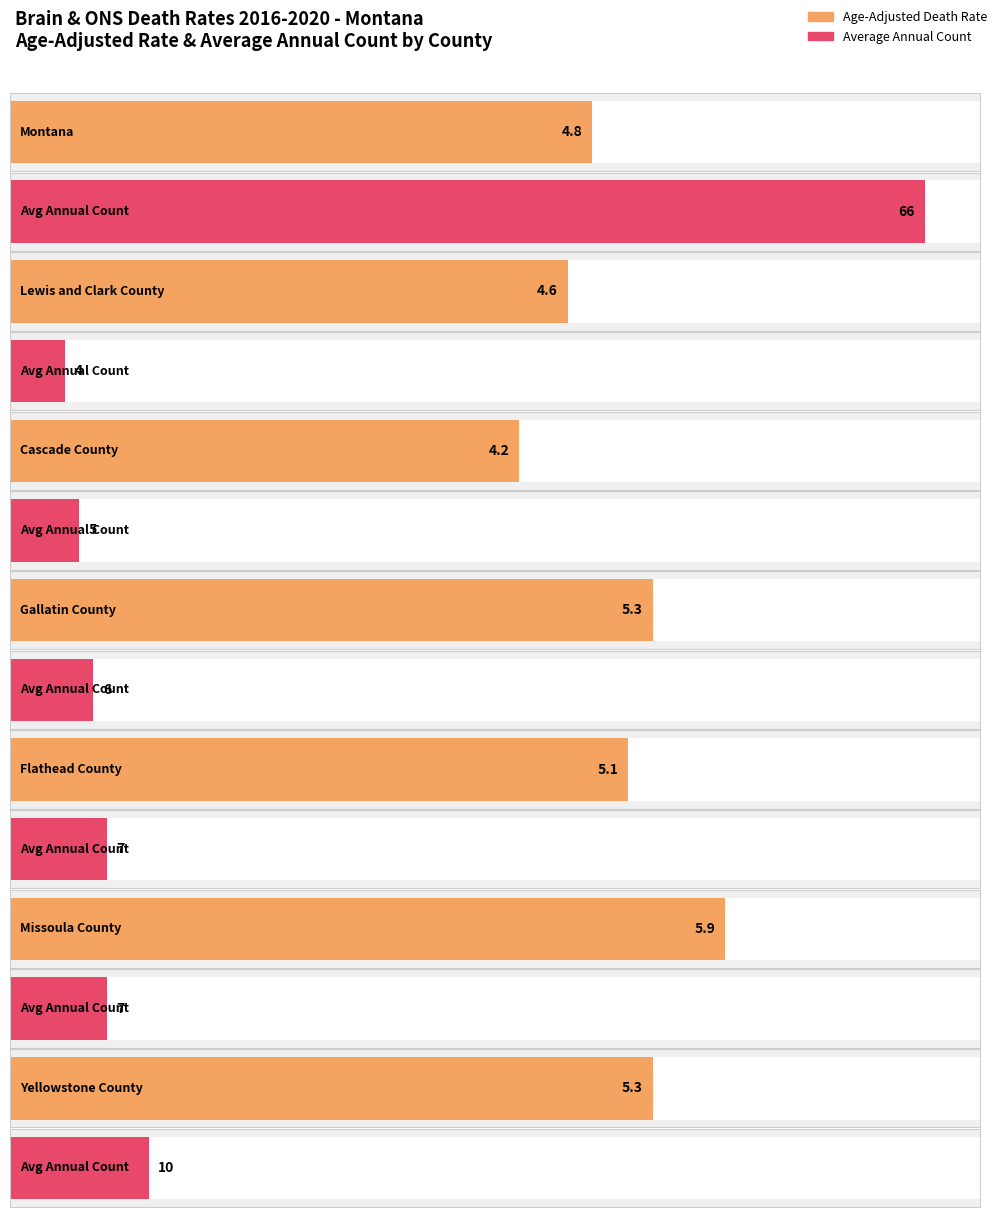

How many series are shown in this chart?

2